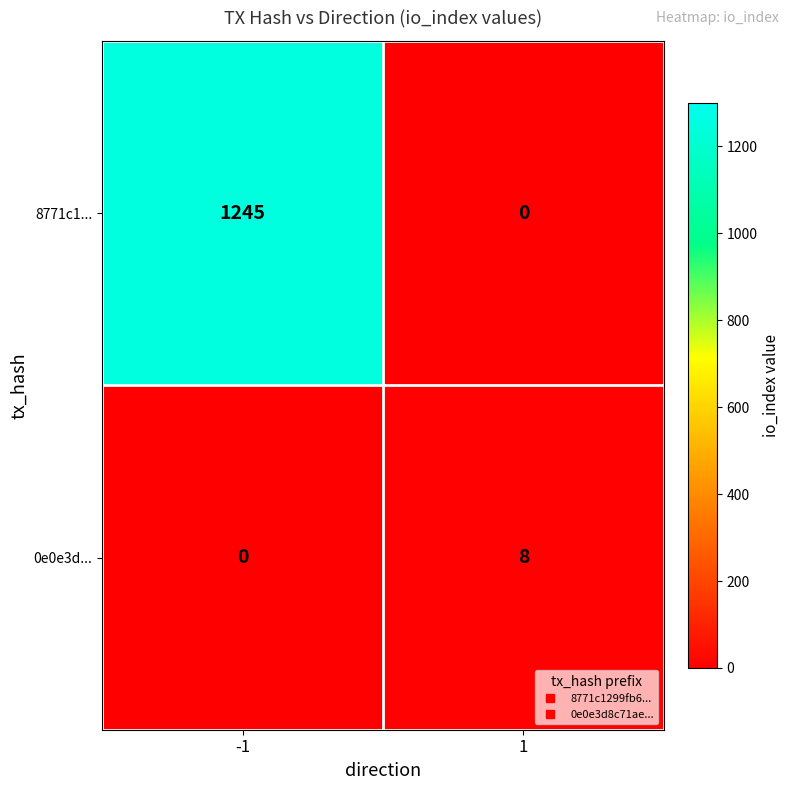

Which series has the widest spread of values?

8771c1...